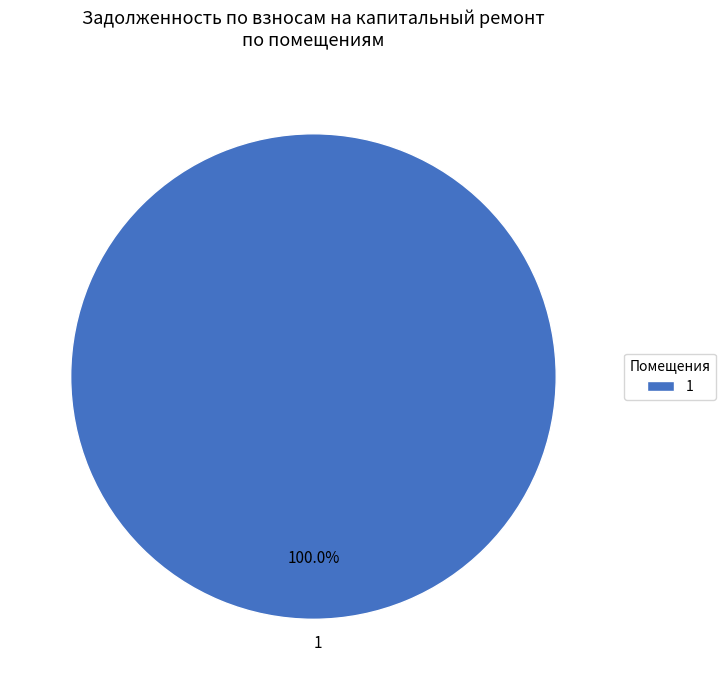

Is there a majority slice in this chart?

Yes